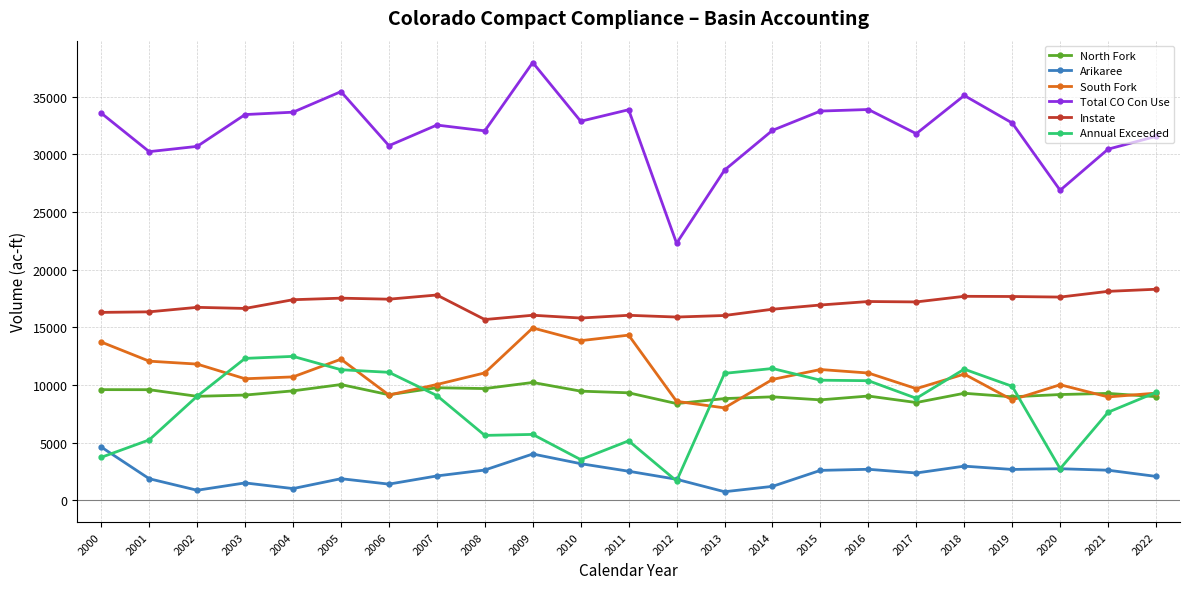

Between 2017 and 2020, which series saw the biggest shift?

Annual Exceeded